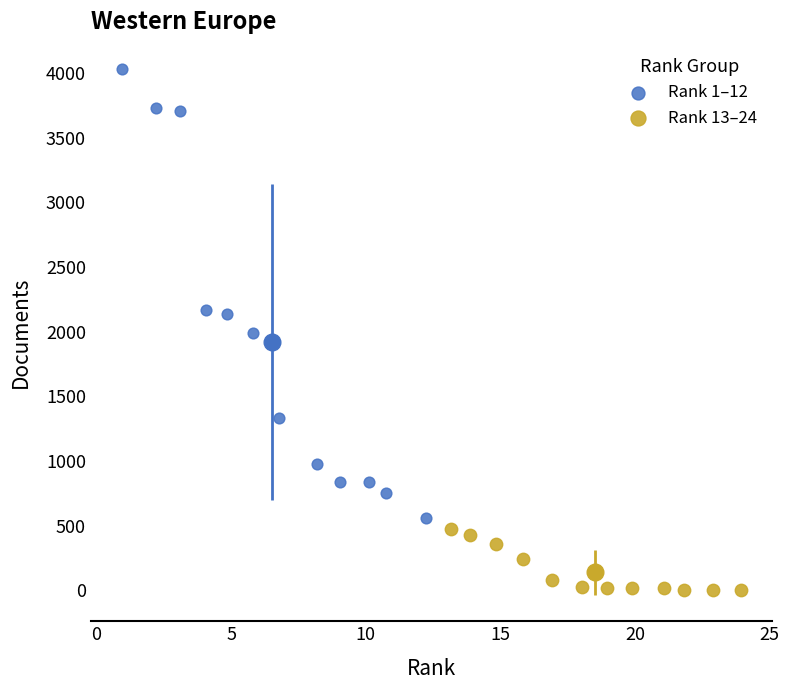

Which series contains the lowest Y value?

Rank 13–24